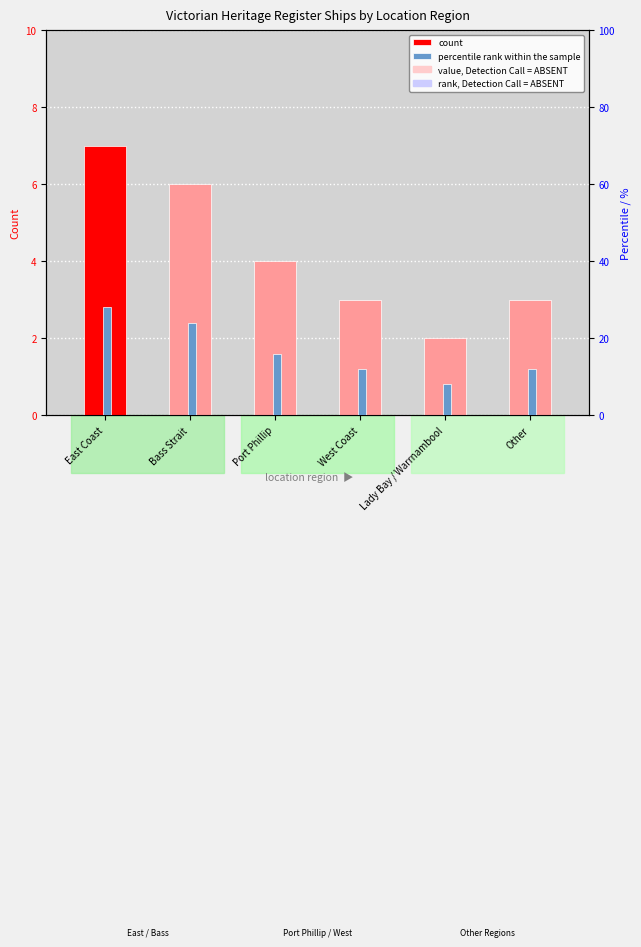

Is it true that percentile rank within the sample equals 7.3 at Port Phillip?

False